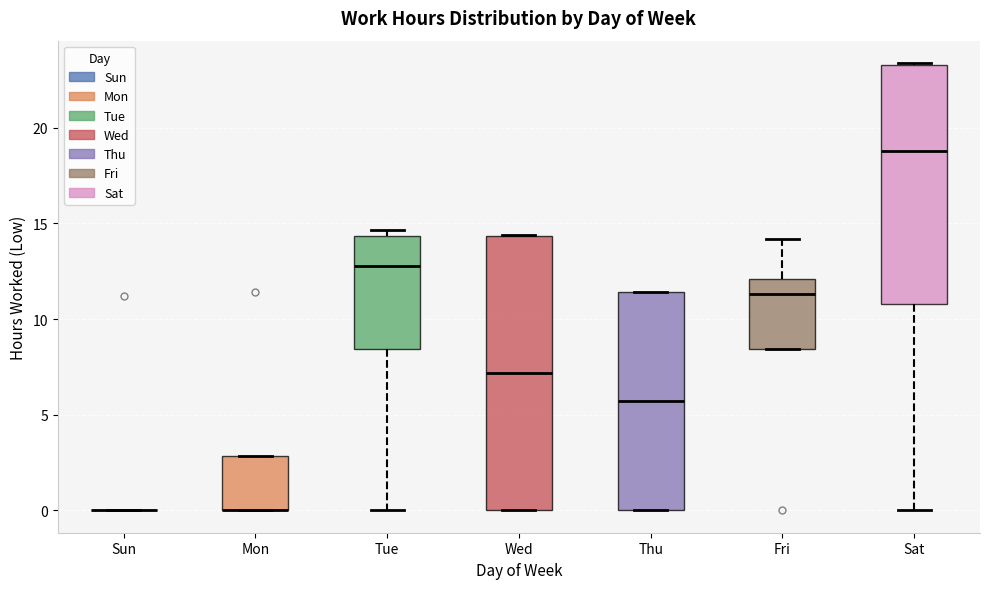

Which box is the tallest, from its lower edge to its upper edge?

Wed